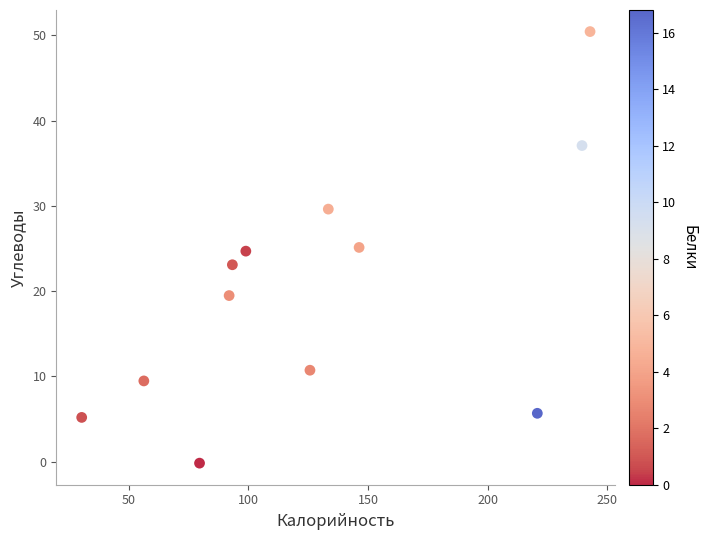

What is the range of X values (max minus min)?

212.6